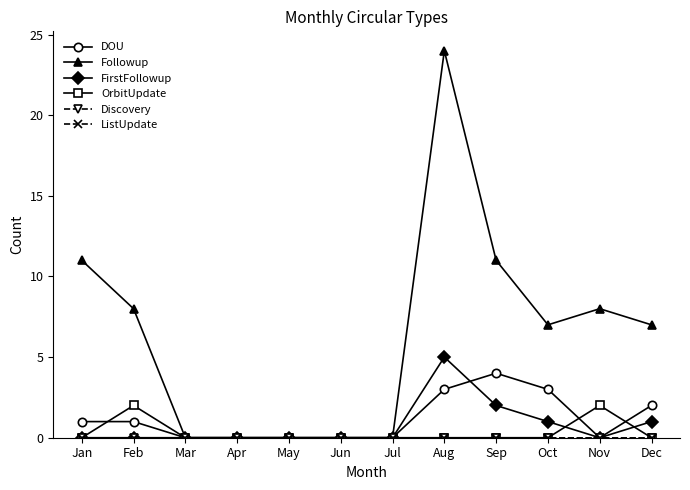

Is this an area chart (filled region under the line)?

No